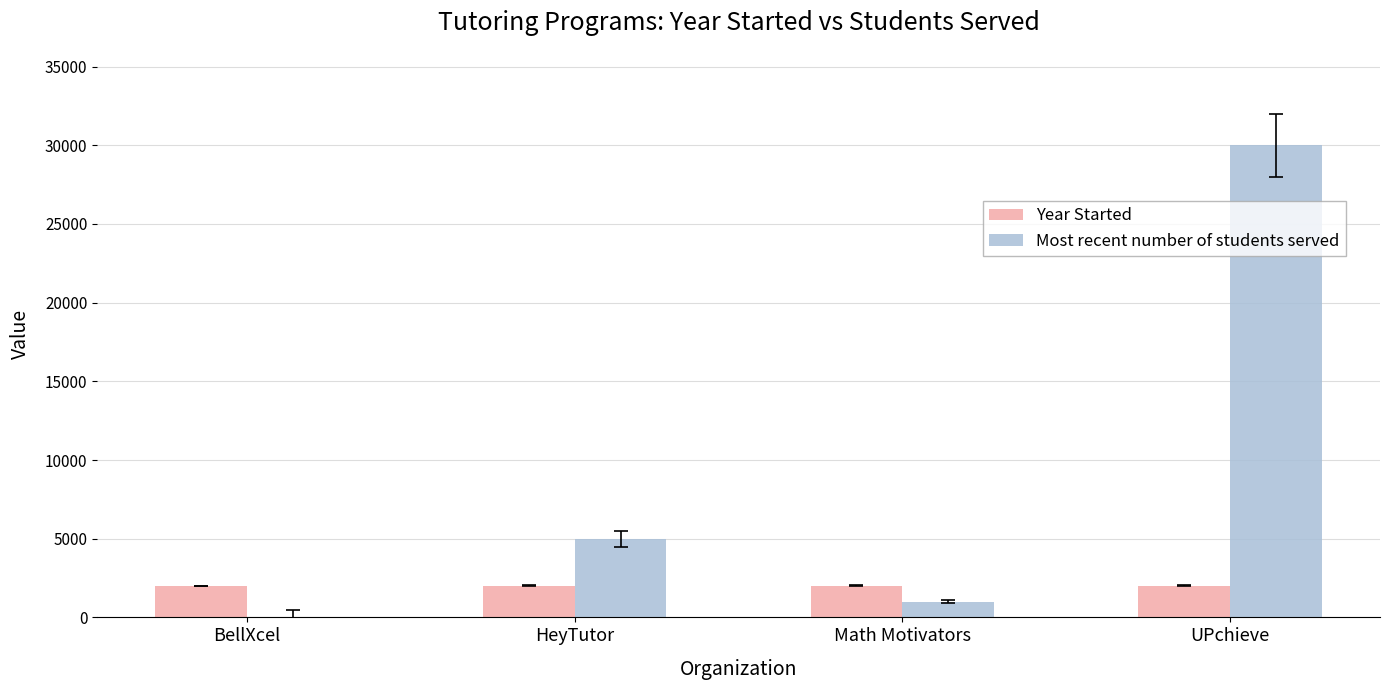

What is the maximum value shown in the chart?

30000